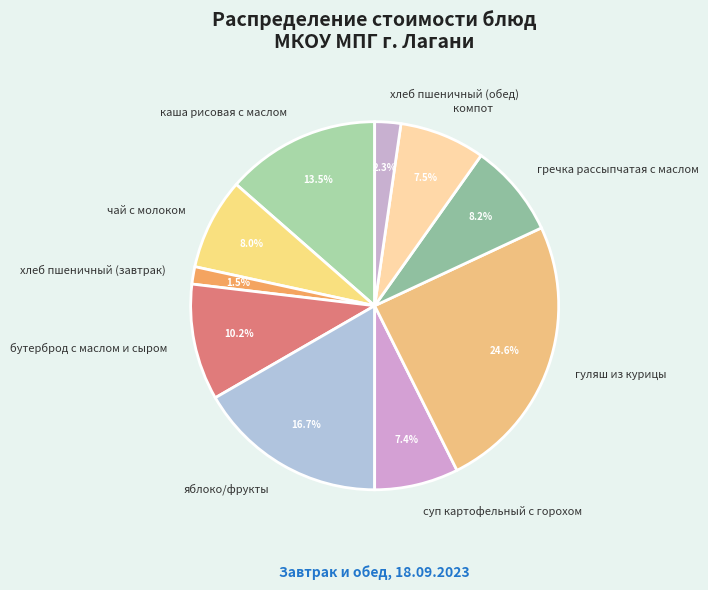

To the nearest percent, what is the difference between the суп картофельный с горохом and хлеб пшеничный (обед) slice percentages?

5%